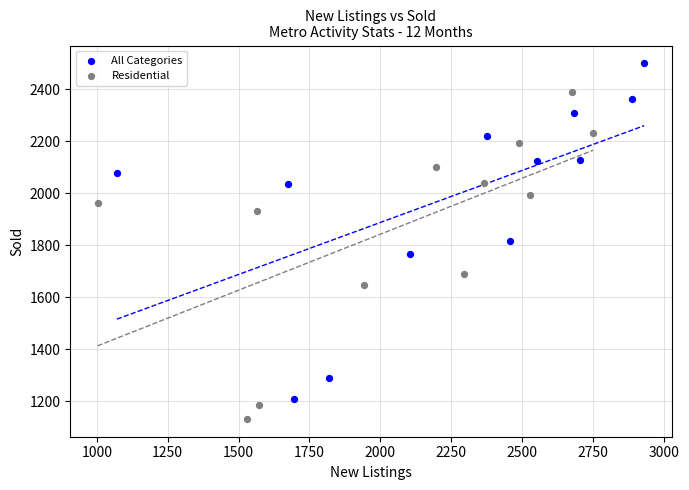

Which series reaches the maximum Y coordinate?

All Categories